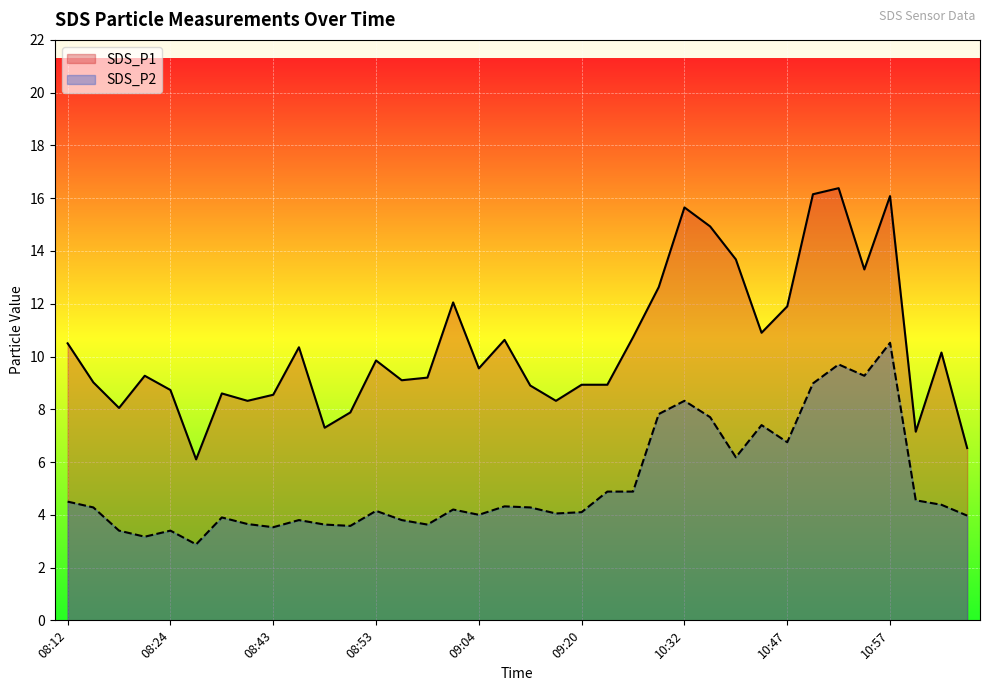

Does the chart display data point markers on the line(s)?

No